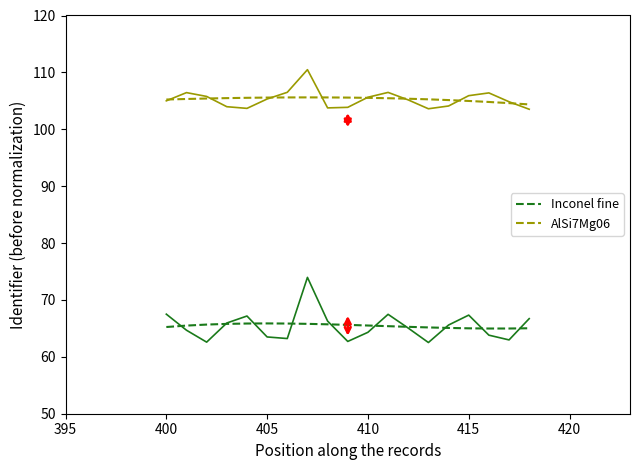

What is the value of the AlSi7Mg06 point at the 11th from the left?

105.6